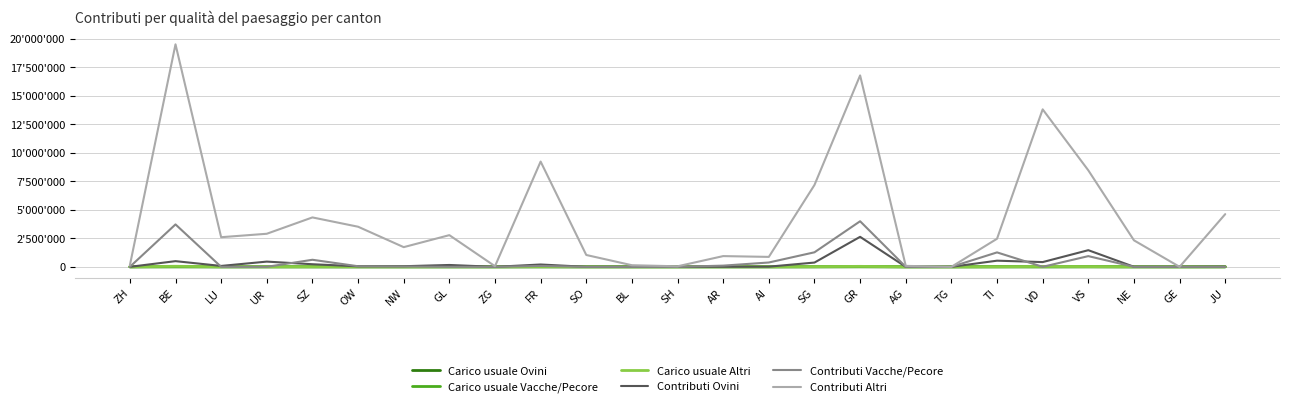

Which series changed the most between ZH and SZ?

Contributi Altri